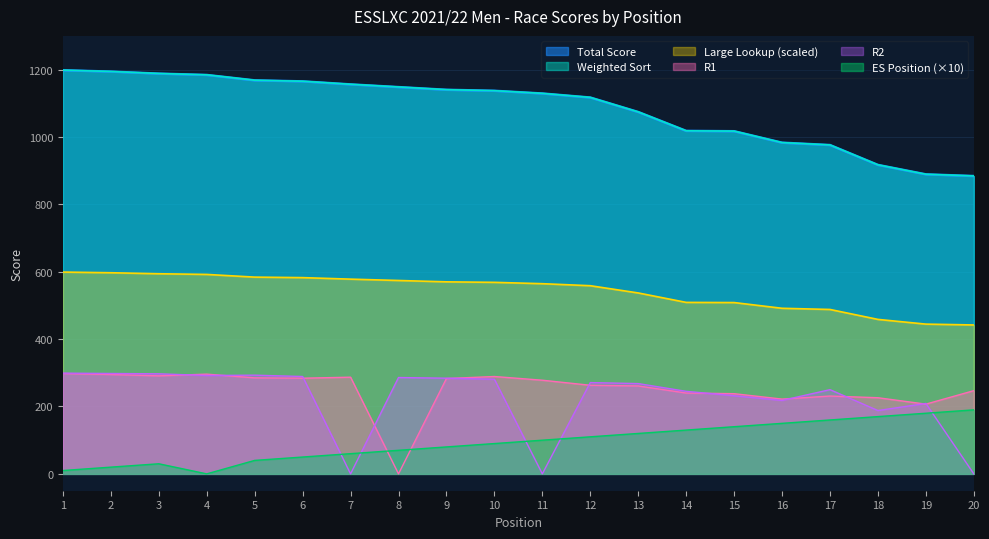

What is the maximum value shown in the chart?

1198.3